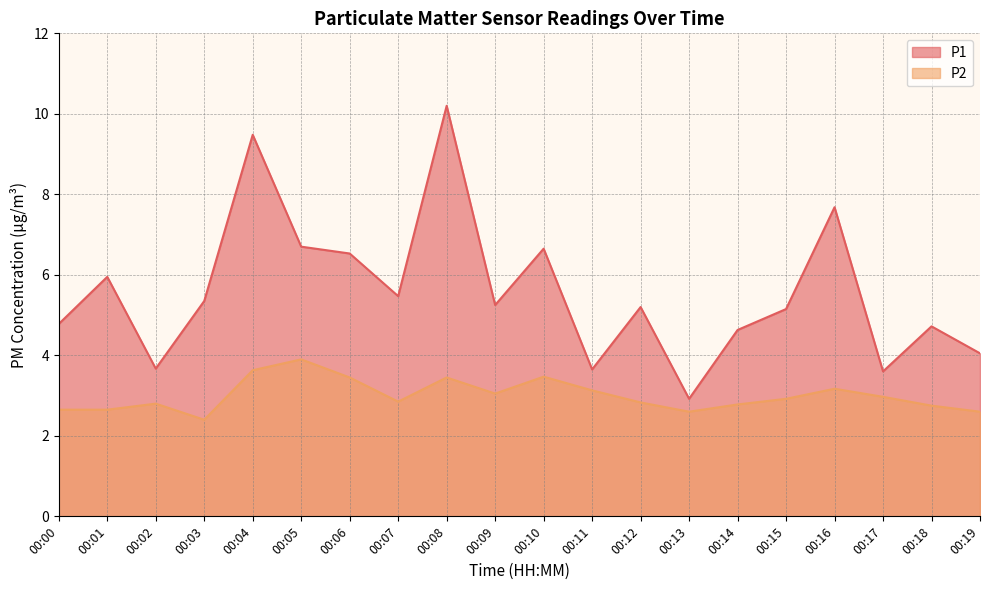

True or false: P2 and P1 cross at least once.

False